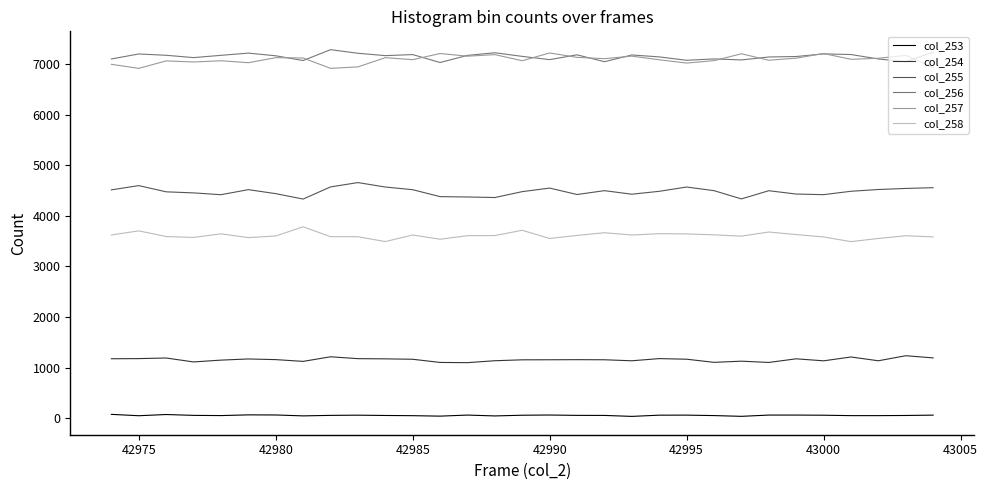

Does the chart display data point markers on the line(s)?

No